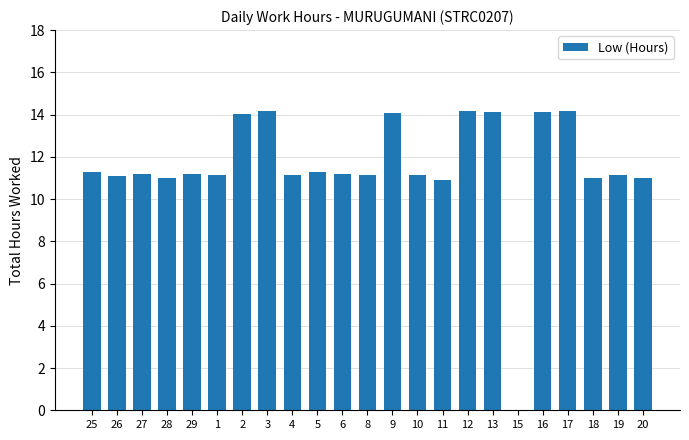

What is the greatest value displayed?

14.2